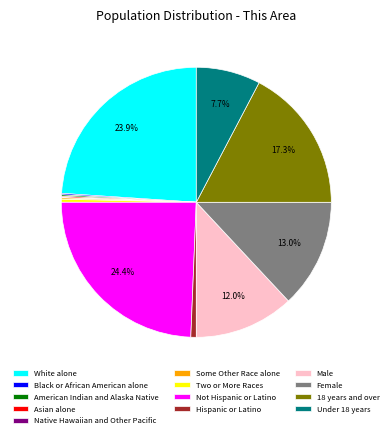

Does 18 years and over represent more than half of the total?

No